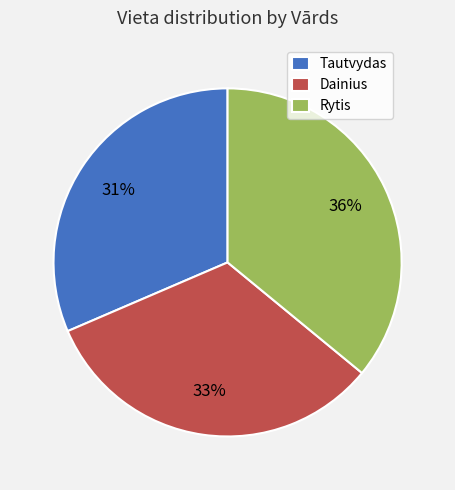

What percentage is the Rytis slice, to the nearest percent?

36%